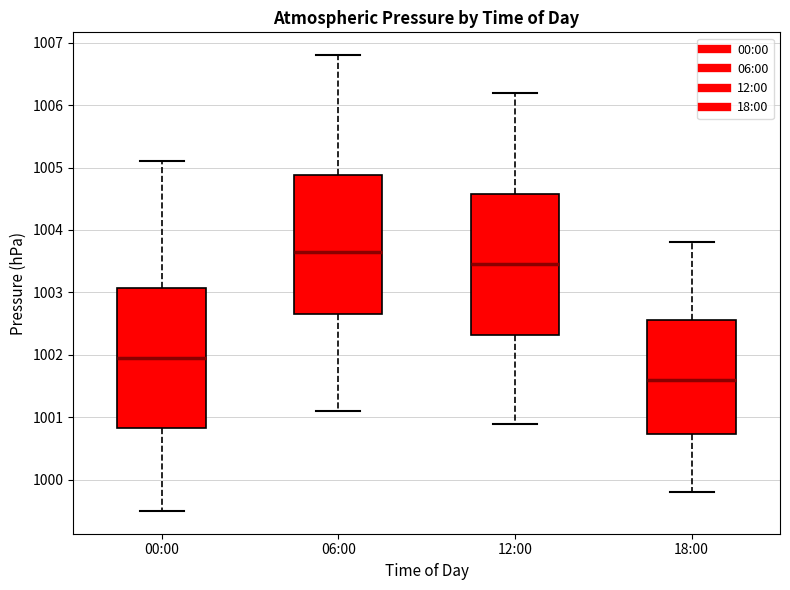

Where is the upper edge of the box for 18:00 on the y-axis? The values are not printed on the chart, so give them approximately, as read against the axis.

1002.6